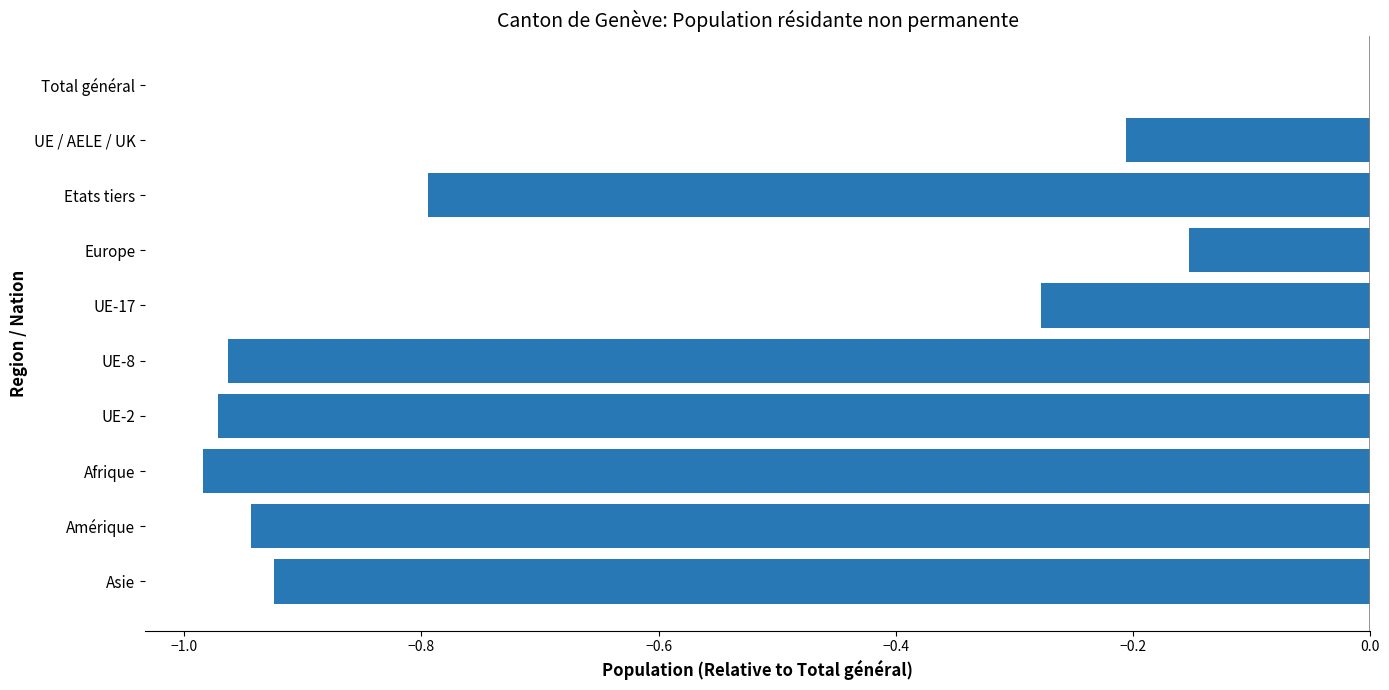

Which label corresponds to the largest value in the chart?

Total général